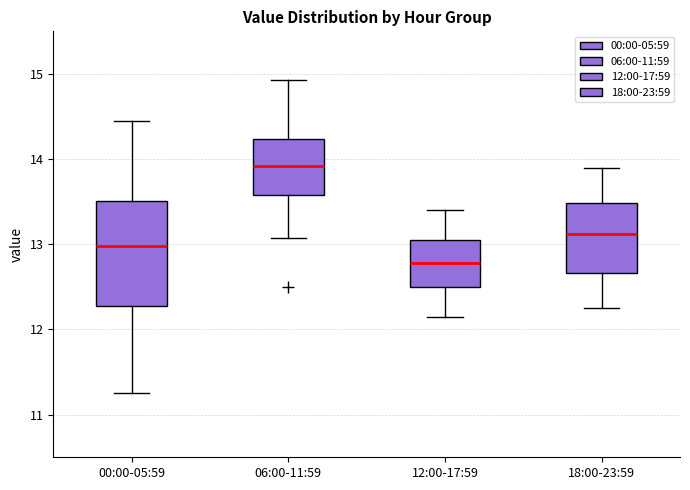

Comparing the boxes themselves (not the whiskers), which one is the tallest?

00:00-05:59